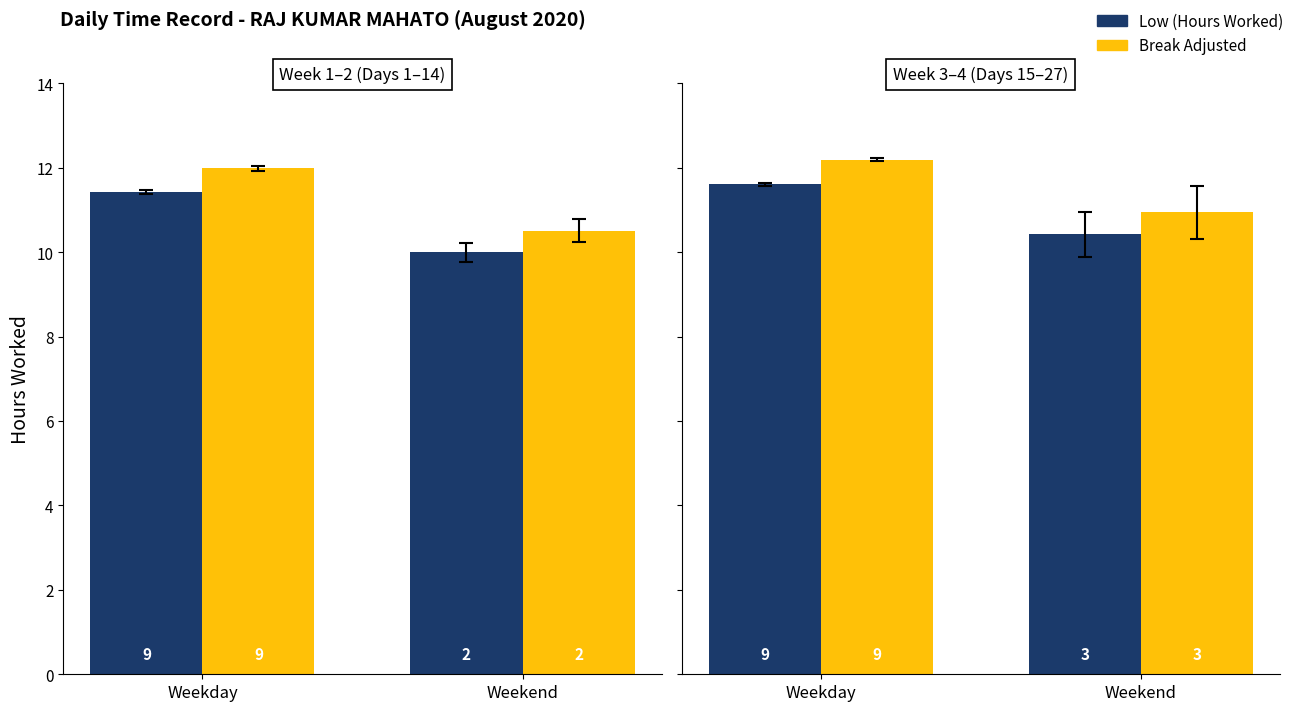

Is the value of Low (Hours Worked) at Weekday greater than the value of Break Adjusted at Weekday?

No